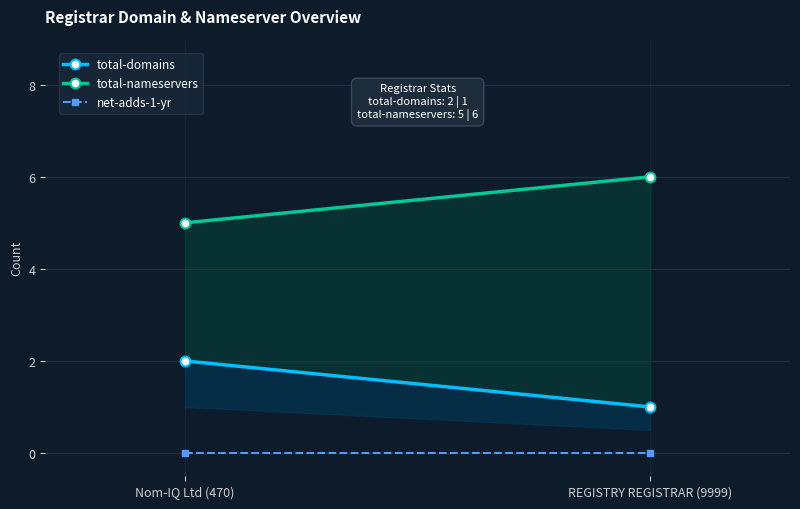

Reading right to left, what are all the values shown in this chart?

total-domains: REGISTRY REGISTRAR (9999)=1	Nom-IQ Ltd (470)=2
total-nameservers: REGISTRY REGISTRAR (9999)=6	Nom-IQ Ltd (470)=5
net-adds-1-yr: REGISTRY REGISTRAR (9999)=0	Nom-IQ Ltd (470)=0